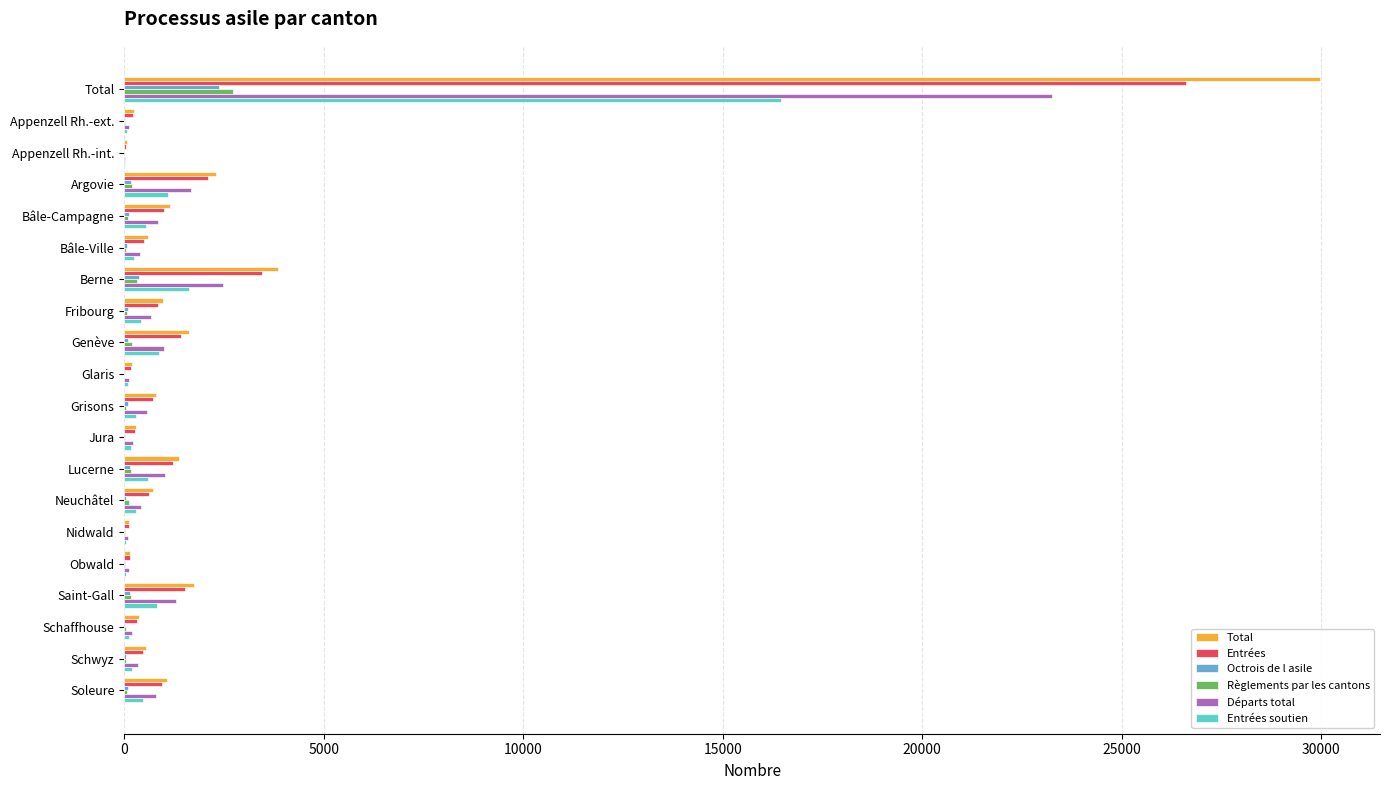

Which series has the largest total across all categories?

Total